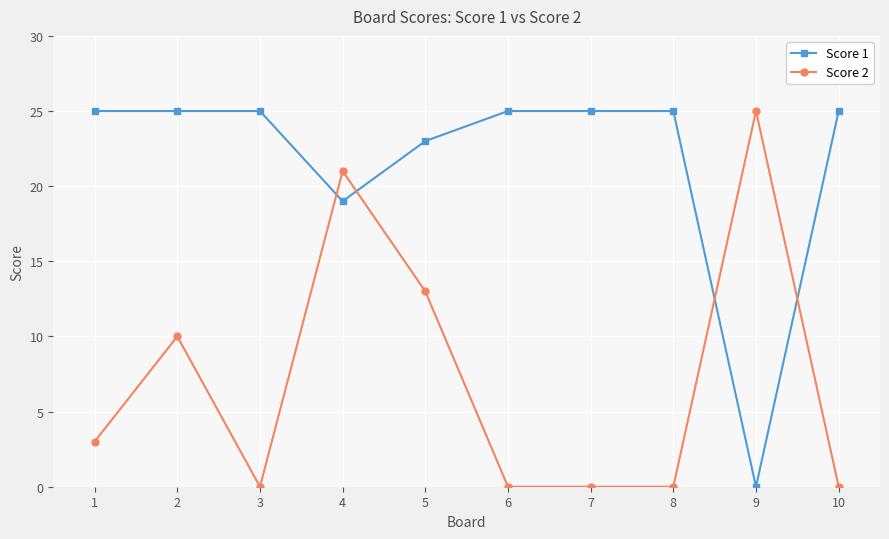

How many series are shown in this chart?

2